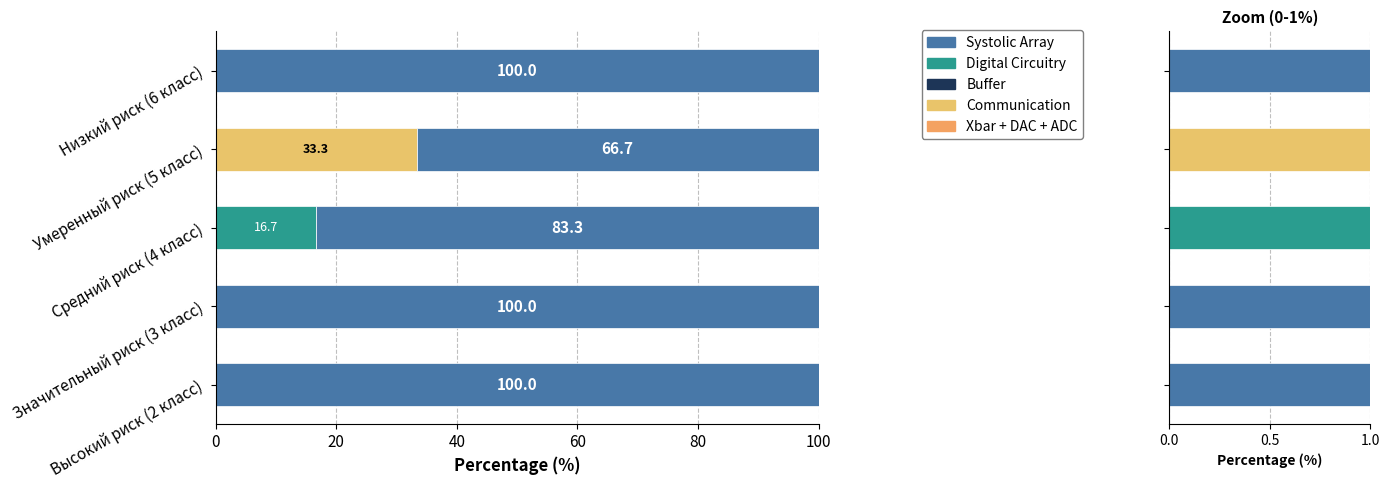

Count the number of categories in the chart.

5